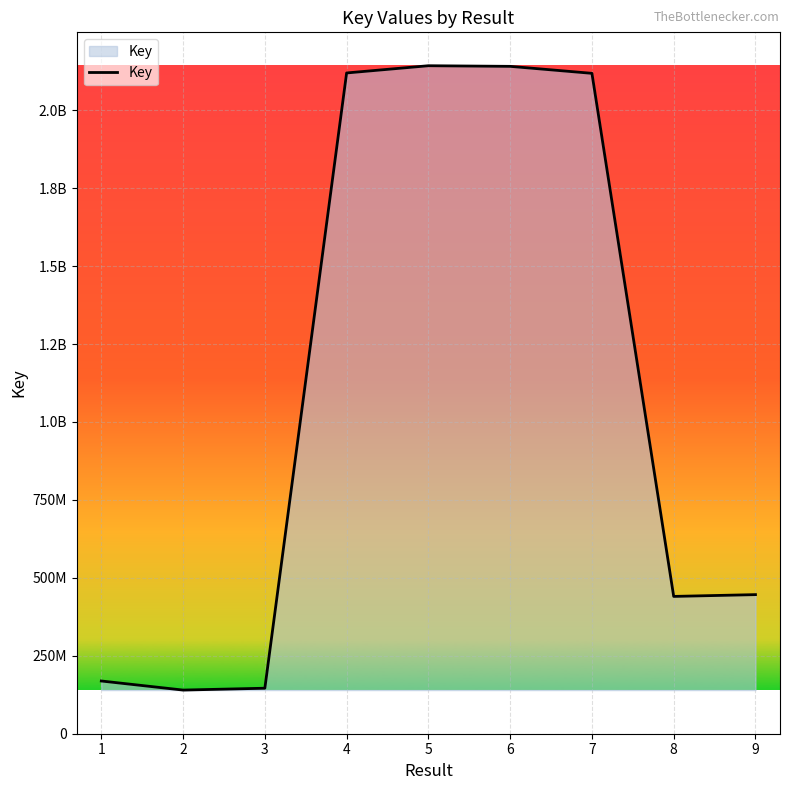

Which has a higher value, 2 or 9?

9